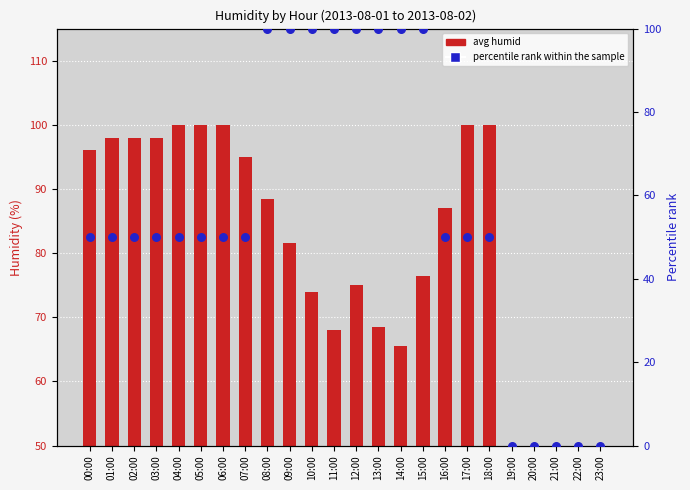

Which series reaches the maximum Y coordinate?

avg humid